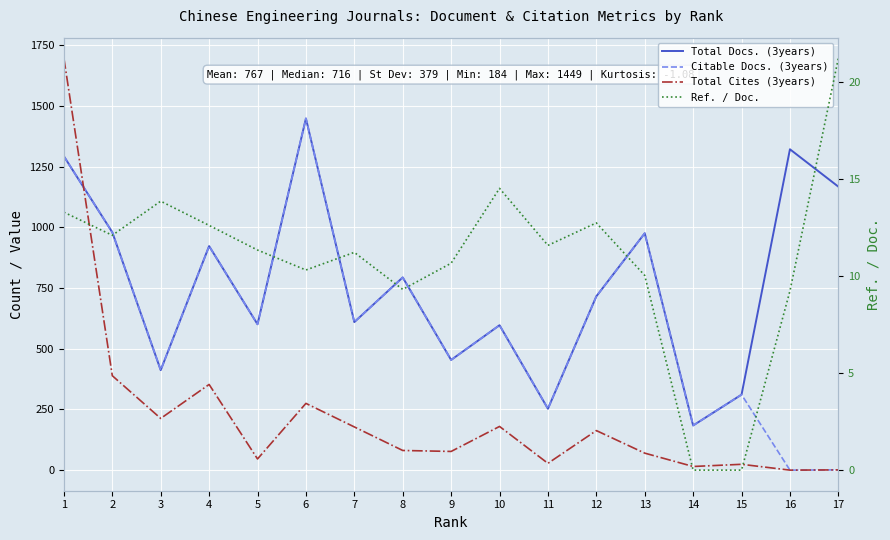

At which category does the chart reach its minimum across all series?

16